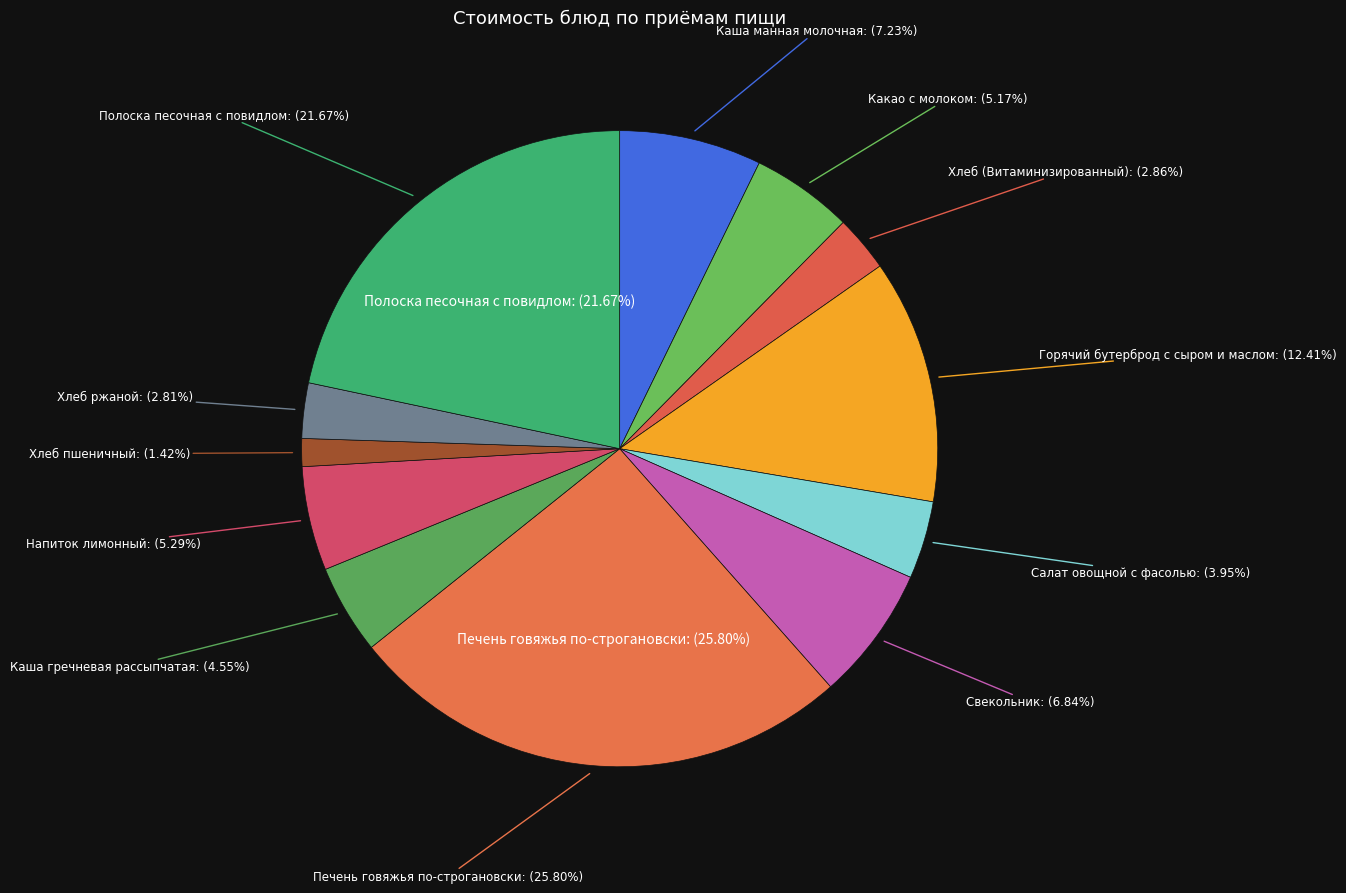

To the nearest percent, what is the difference between the Печень говяжья по-строгановски and Горячий бутерброд с сыром и маслом slice percentages?

13%